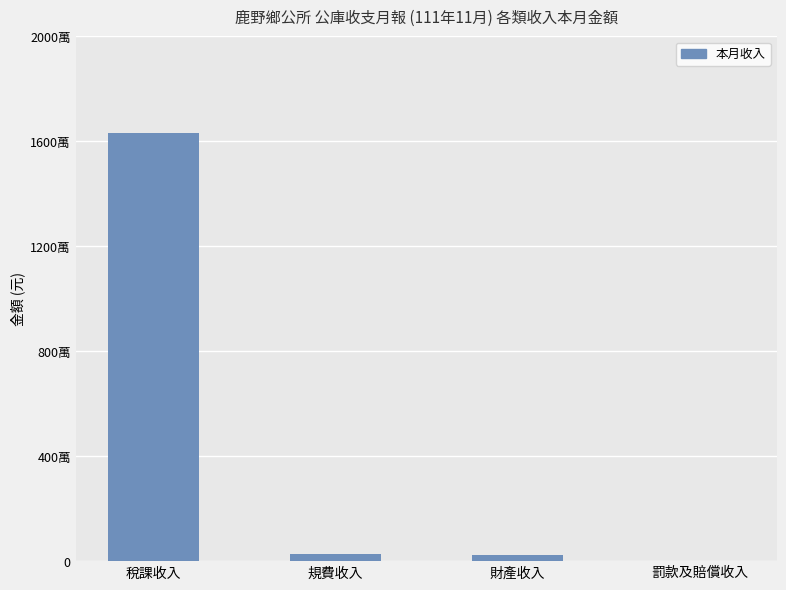

What is the change in value from 稅課收入 to 財產收入?

-16092871